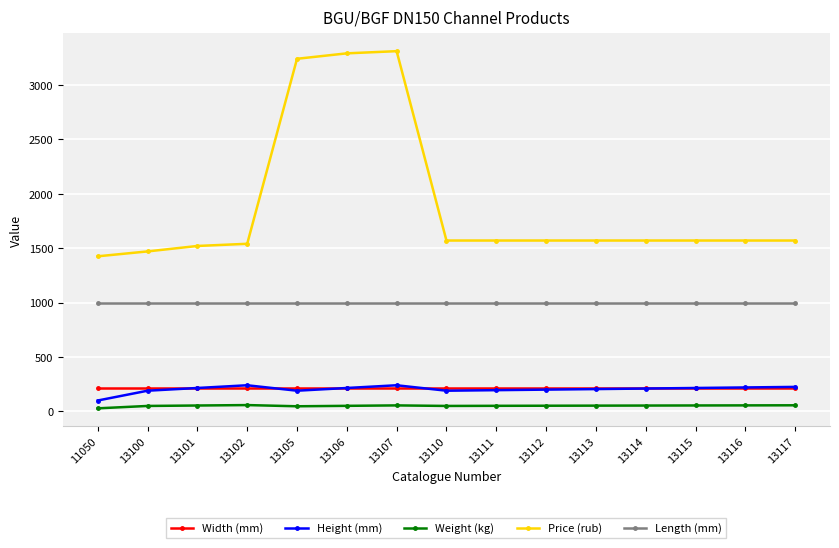

What is the minimum value for Height (mm)?

100.0